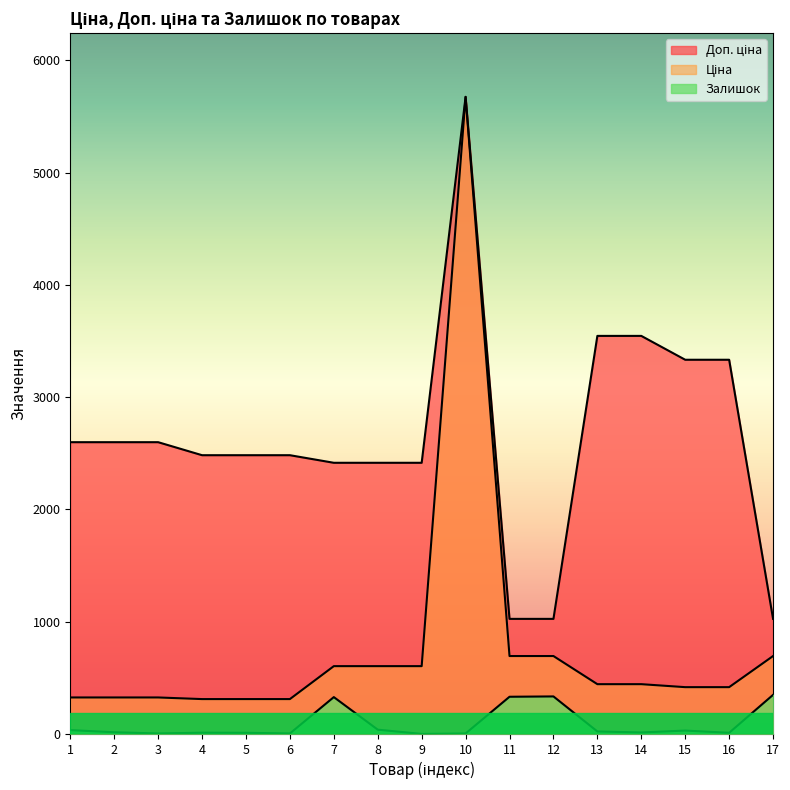

Read the Ціна value at 2.

324.8